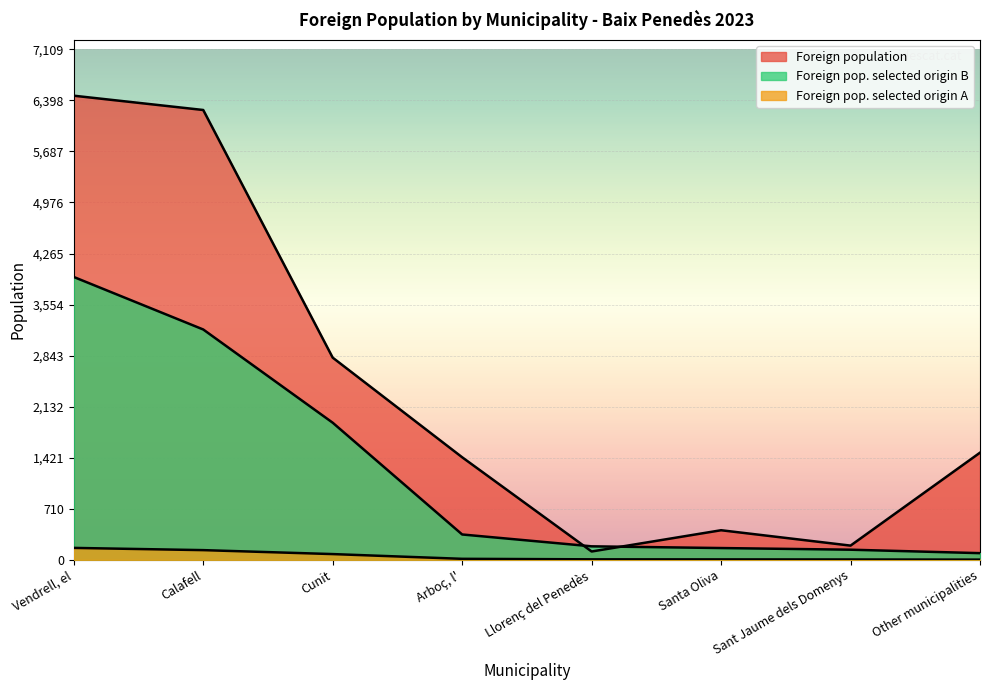

The value of Foreign pop. selected origin A at Arboç, l' is 15. True or false?

True